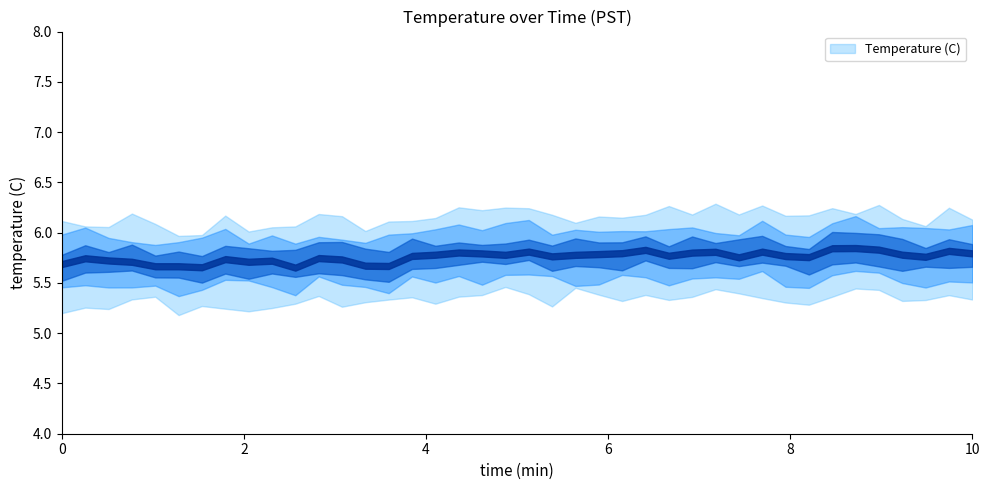

What is the average value?

5.8